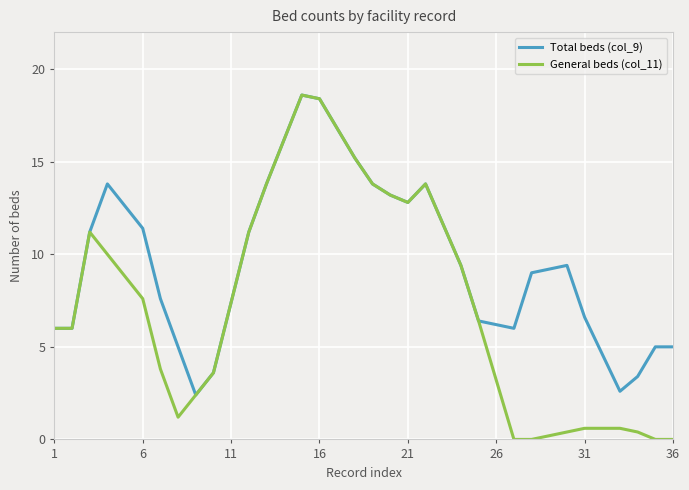

Which series has the largest range (max minus min)?

General beds (col_11)